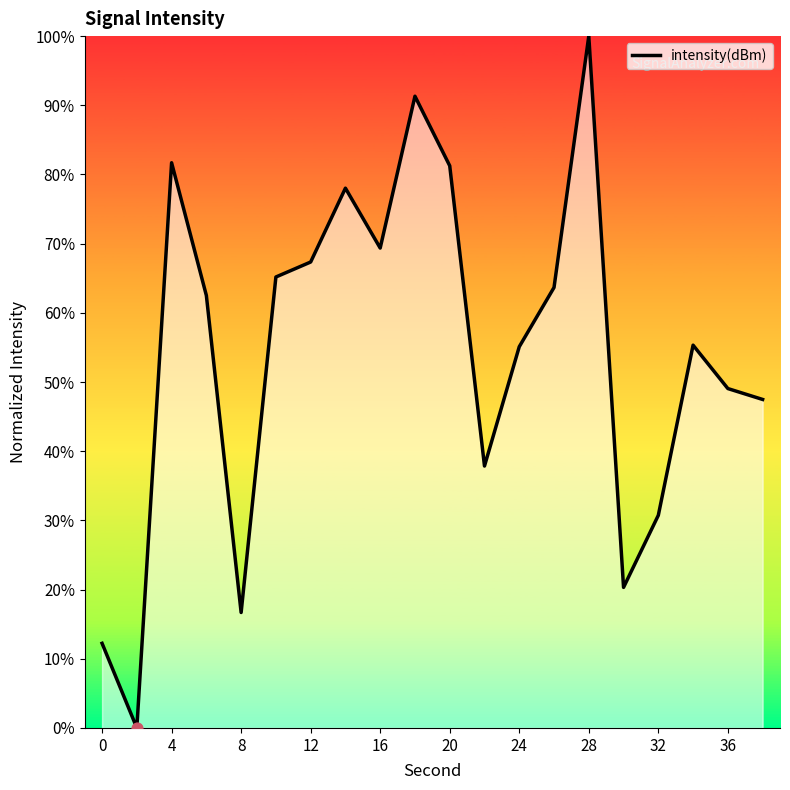

What is the difference between the maximum and minimum values?

100.0